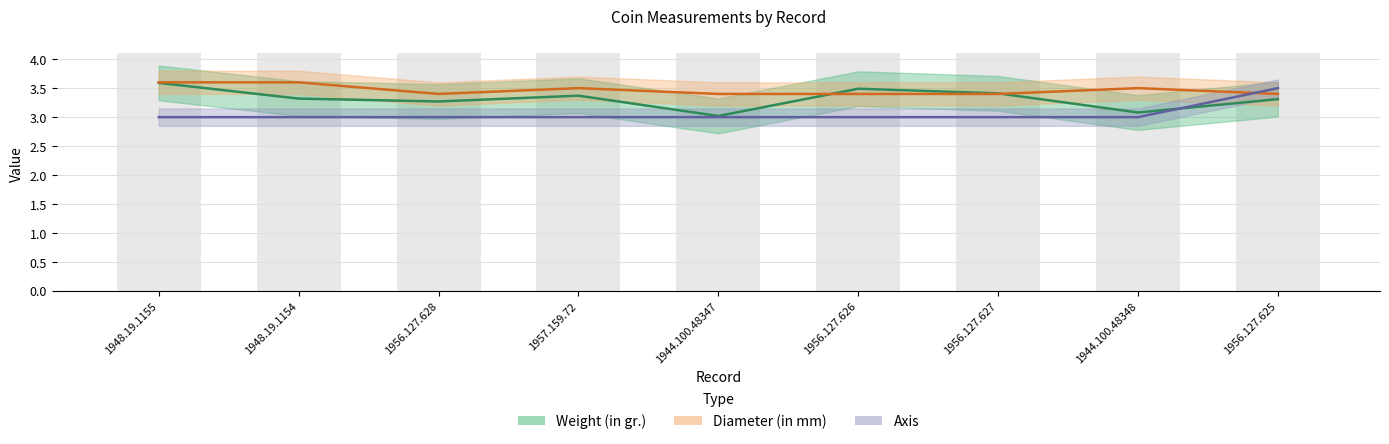

The Axis series shows 5.2 at 1956.127.626. True or false?

False